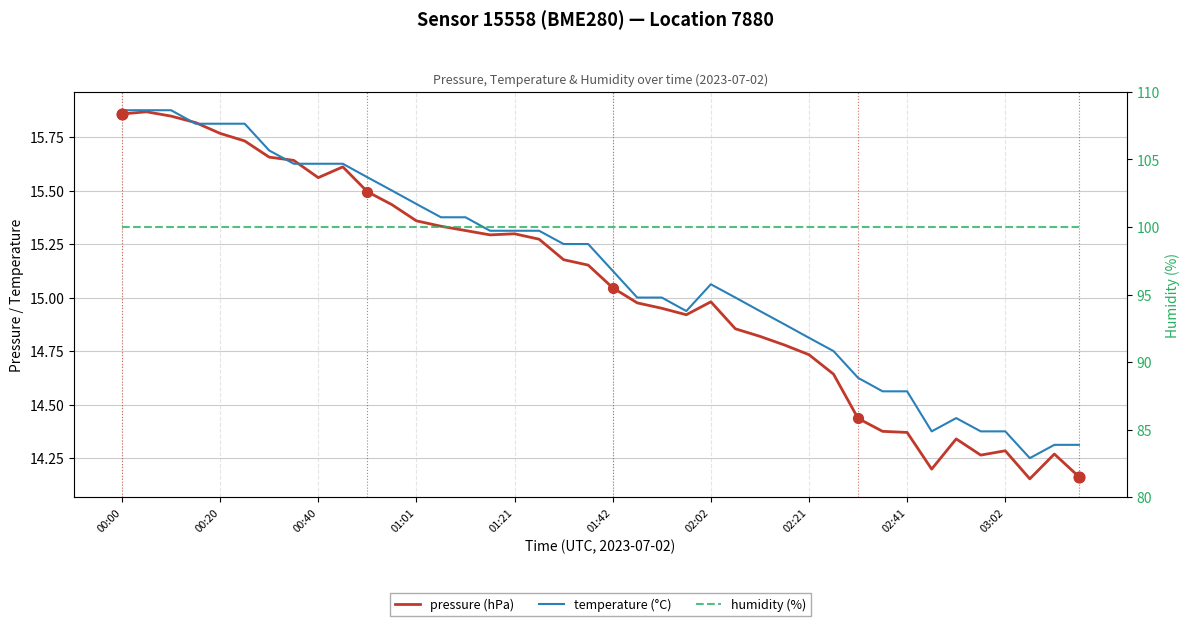

Which series contains the lowest Y value?

pressure (hPa)